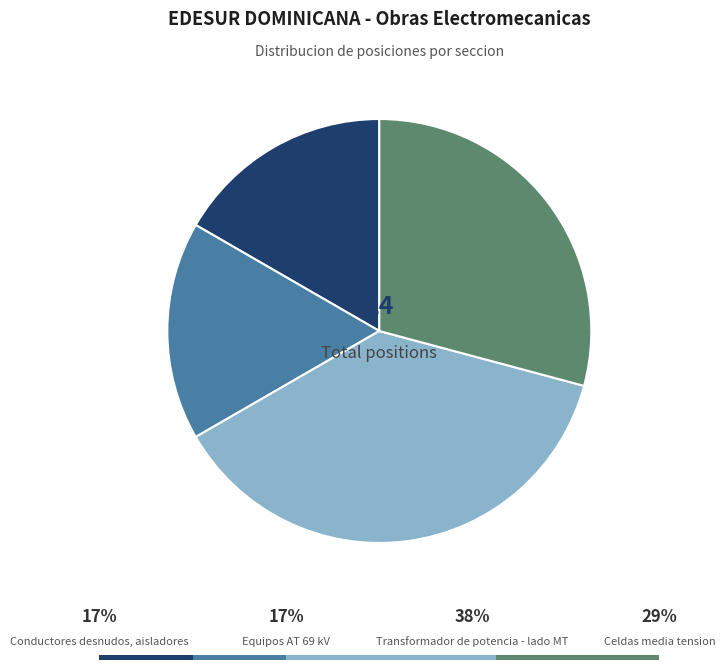

Count the number of slices in the pie.

4